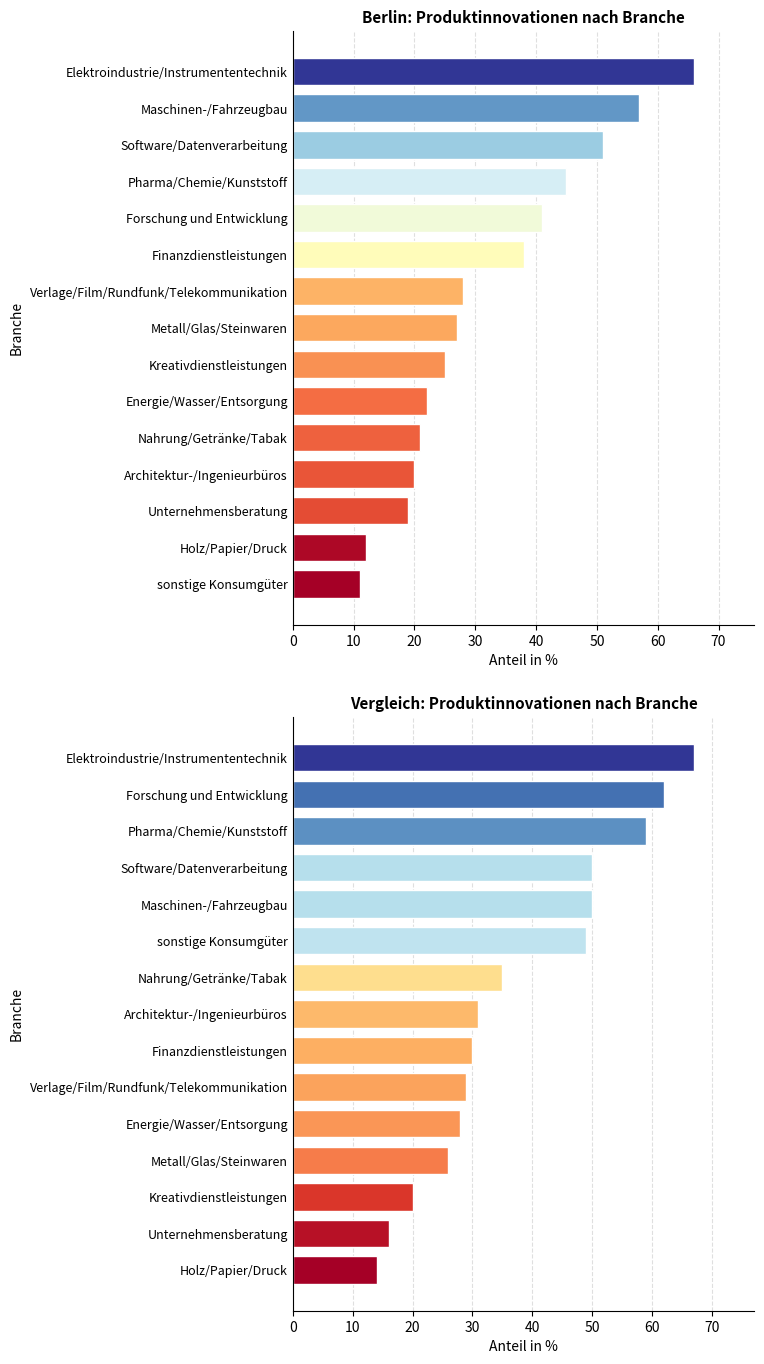

Which has a higher value, Nahrung/Getränke/Tabak or Verlage/Film/Rundfunk/Telekommunikation?

Verlage/Film/Rundfunk/Telekommunikation